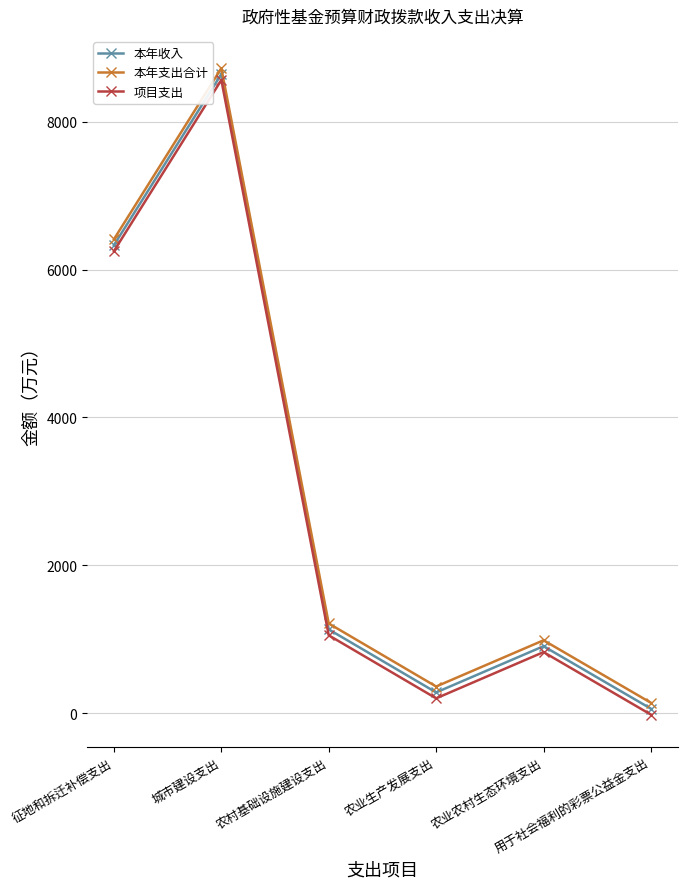

Where does the 本年支出合计 series first go above 1212?

征地和拆迁补偿支出